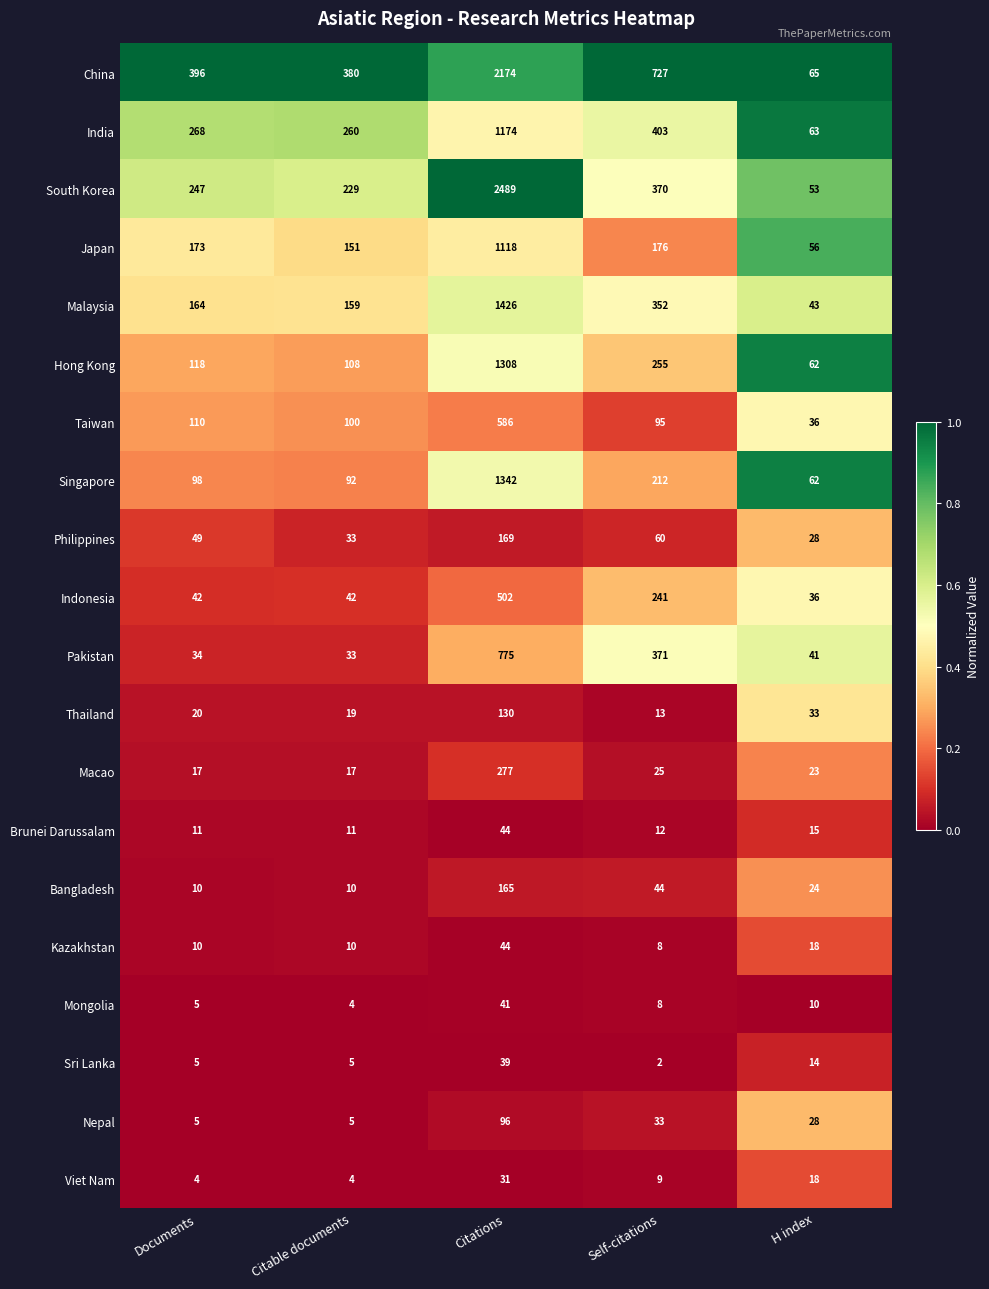

What is the difference between the maximum and minimum values in the India series?

1111